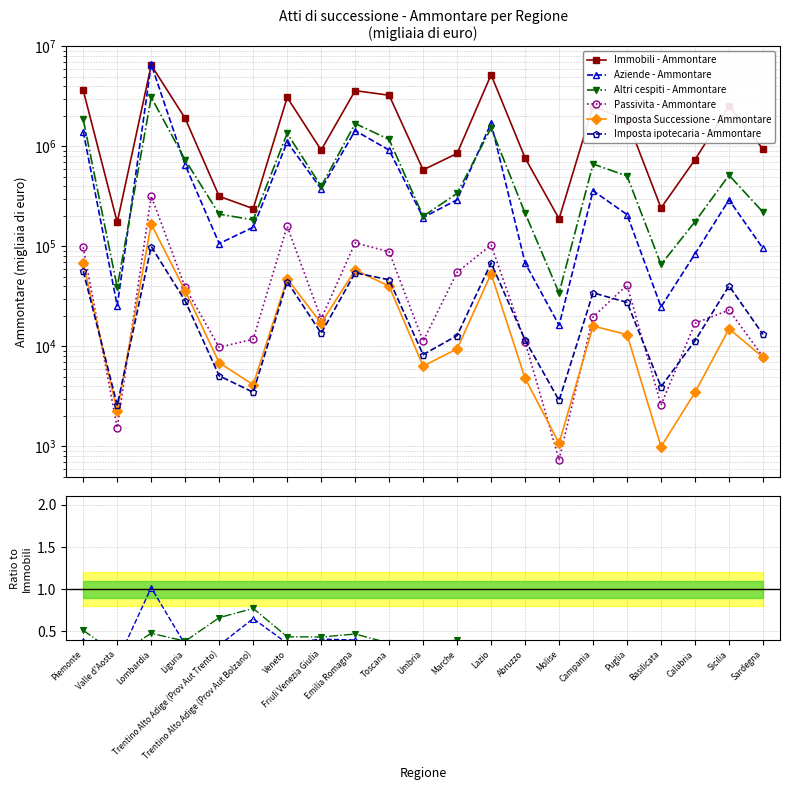

Reading left to right, list all the values displayed in this chart.

Immobili - Ammontare: 3636804.0	174417.0	6503217.0	1905469.0	317435.0	238761.0	3090493.0	920048.0	3613406.0	3252204.0	583095.0	851430.0	5210202.0	766992.0	188922.0	2518636.0	1849515.0	242542.0	738405.0	2553182.0	939623.0
Aziende - Ammontare: 0.4	0.1	1.0	0.3	0.3	0.7	0.4	0.4	0.4	0.3	0.3	0.3	0.3	0.1	0.1	0.1	0.1	0.1	0.1	0.1	0.1
Altri cespiti - Ammontare: 0.5	0.2	0.5	0.4	0.7	0.8	0.4	0.4	0.5	0.4	0.3	0.4	0.3	0.3	0.2	0.3	0.3	0.3	0.2	0.2	0.2
Passivita - Ammontare: 0.0	0.0	0.0	0.0	0.0	0.0	0.1	0.0	0.0	0.0	0.0	0.1	0.0	0.0	0.0	0.0	0.0	0.0	0.0	0.0	0.0
Imposta Successione - Ammontare: 0.0	0.0	0.0	0.0	0.0	0.0	0.0	0.0	0.0	0.0	0.0	0.0	0.0	0.0	0.0	0.0	0.0	0.0	0.0	0.0	0.0
Imposta ipotecaria - Ammontare: 0.0	0.0	0.0	0.0	0.0	0.0	0.0	0.0	0.0	0.0	0.0	0.0	0.0	0.0	0.0	0.0	0.0	0.0	0.0	0.0	0.0